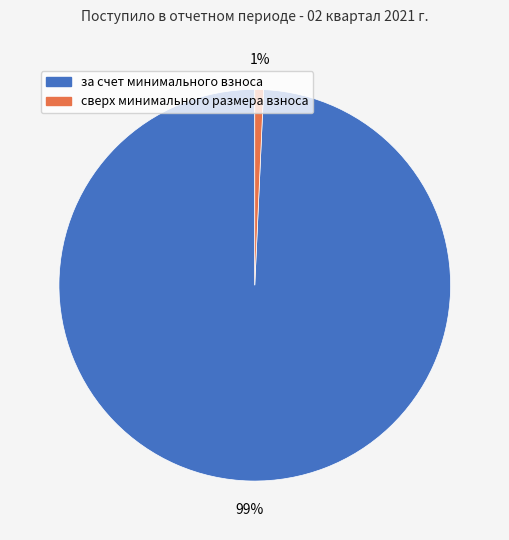

Which category has the smallest portion of the pie?

сверх минимального размера взноса